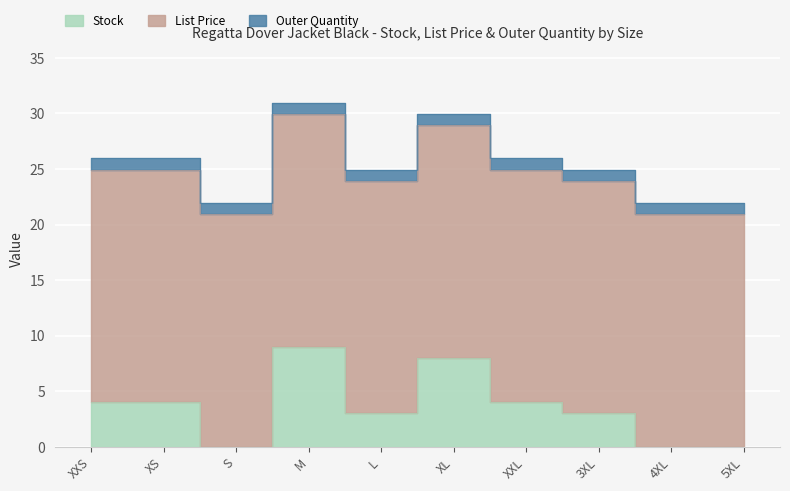

True or false: Outer Quantity has more than 1 interior local peaks.

False